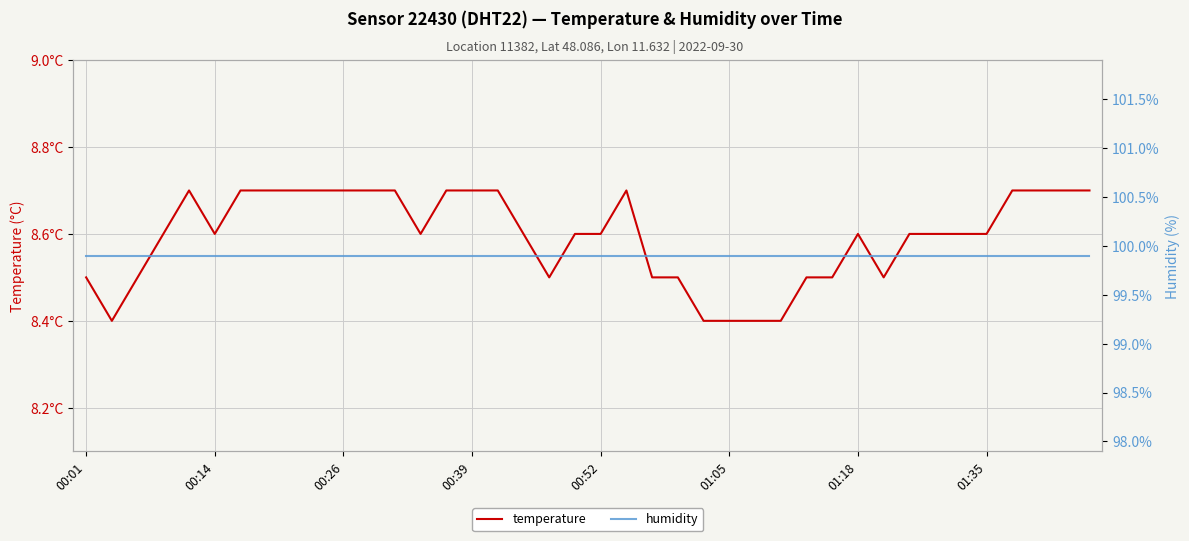

Reading right to left, what are all the values shown in this chart?

temperature: 8.7	8.7	8.7	8.7	8.6	8.6	8.6	8.6	8.5	8.6	8.5	8.5	8.4	8.4	8.4	8.4	8.5	8.5	8.7	8.6	8.6	8.5	8.6	8.7	8.7	8.7	8.6	8.7	8.7	8.7	8.7	8.7	8.7	8.7	8.6	8.7	8.6	8.5	8.4	8.5
humidity: 99.9	99.9	99.9	99.9	99.9	99.9	99.9	99.9	99.9	99.9	99.9	99.9	99.9	99.9	99.9	99.9	99.9	99.9	99.9	99.9	99.9	99.9	99.9	99.9	99.9	99.9	99.9	99.9	99.9	99.9	99.9	99.9	99.9	99.9	99.9	99.9	99.9	99.9	99.9	99.9